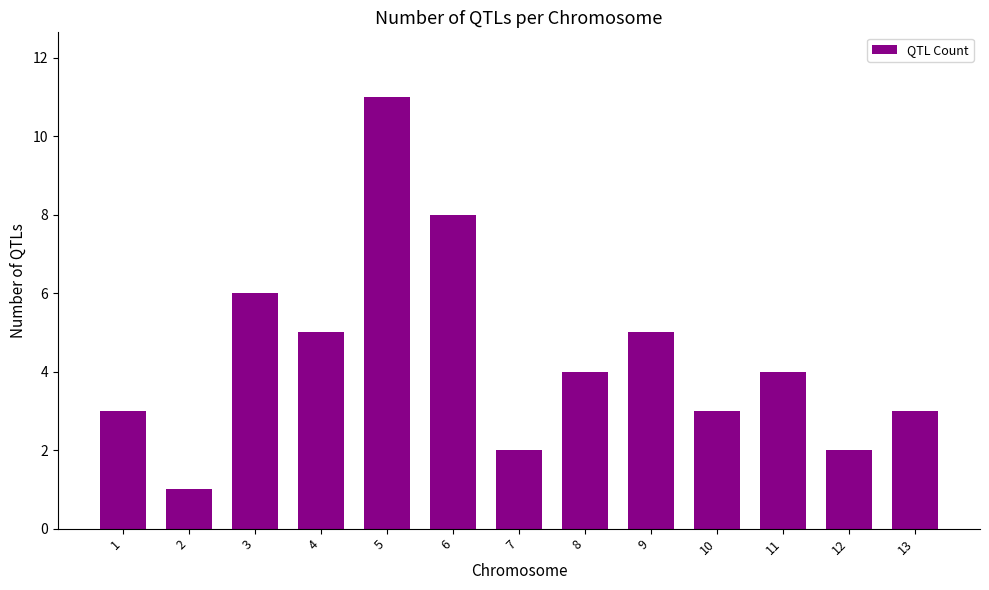

What is the smallest value displayed?

1